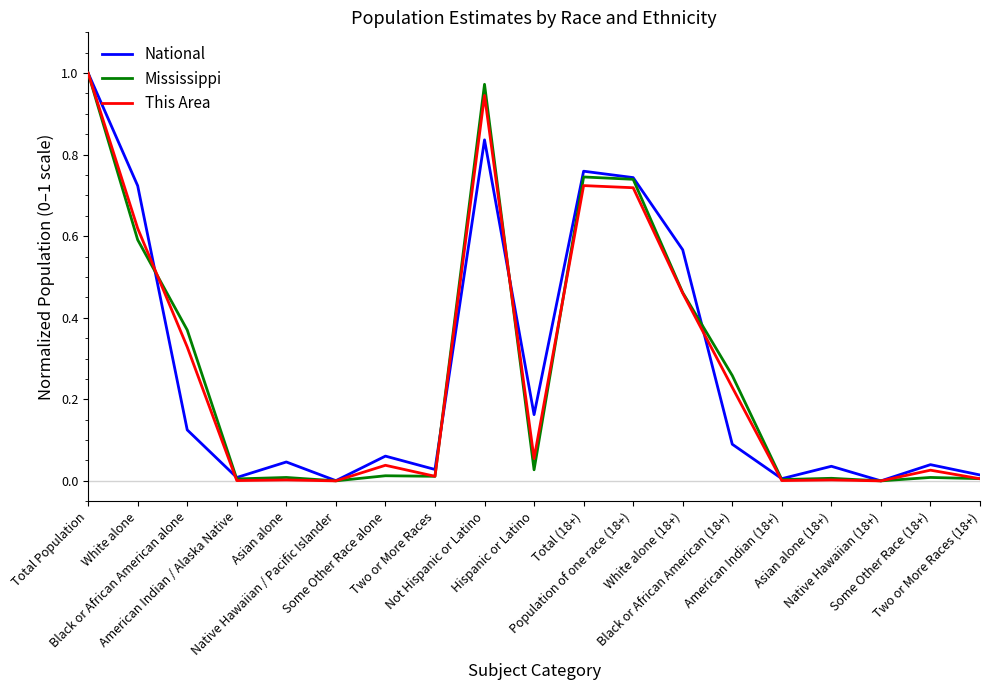

Between which two adjacent categories do This Area and National first intersect?

White alone and Black or African American alone